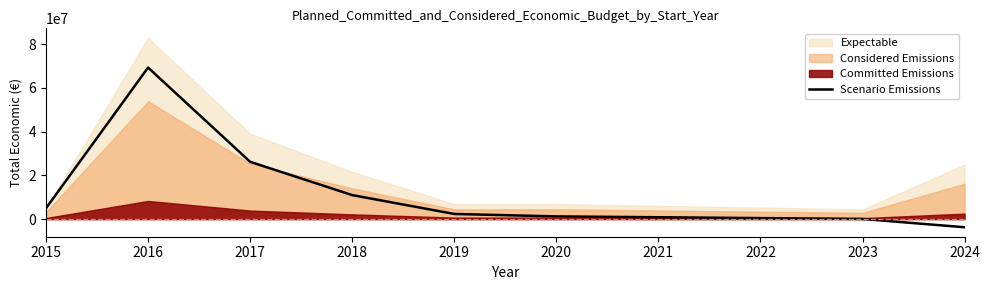

What is the minimum value for Scenario Emissions?

-3736815.4